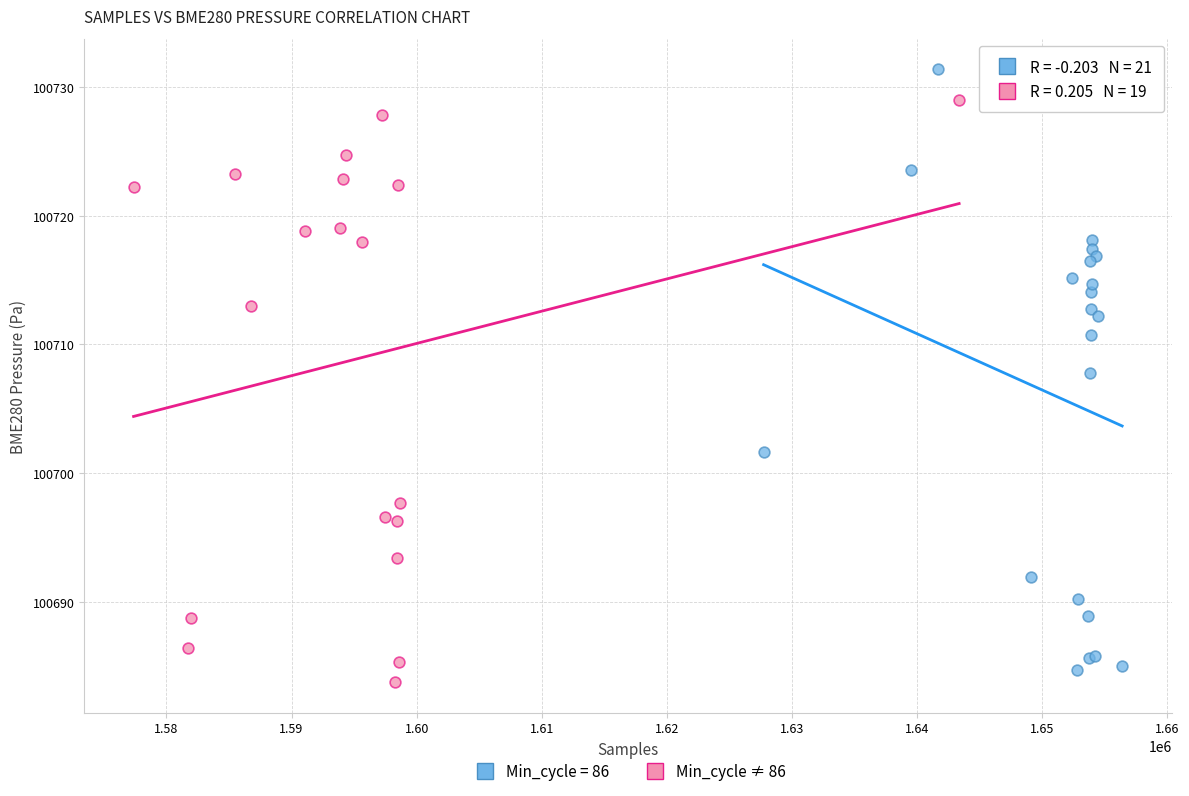

What are all the series names shown in the legend?

Min_cycle = 86, Min_cycle ≠ 86